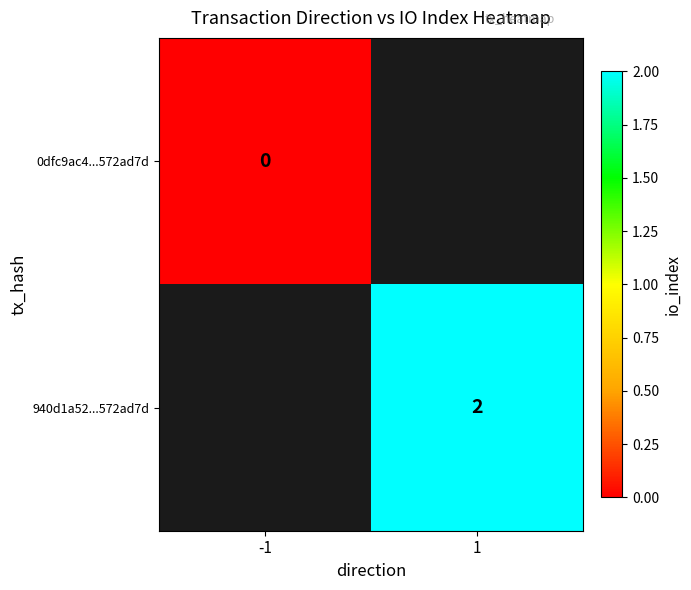

Count the number of data series in this chart.

2